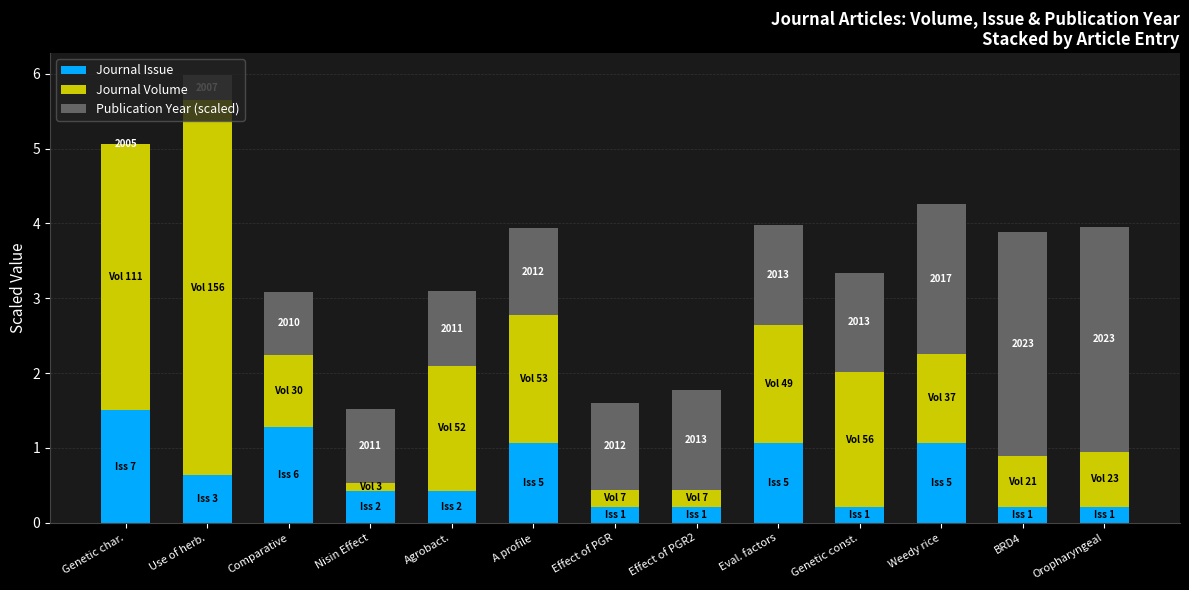

True or false: Journal Issue has a value of 1.5 at Genetic char..

True